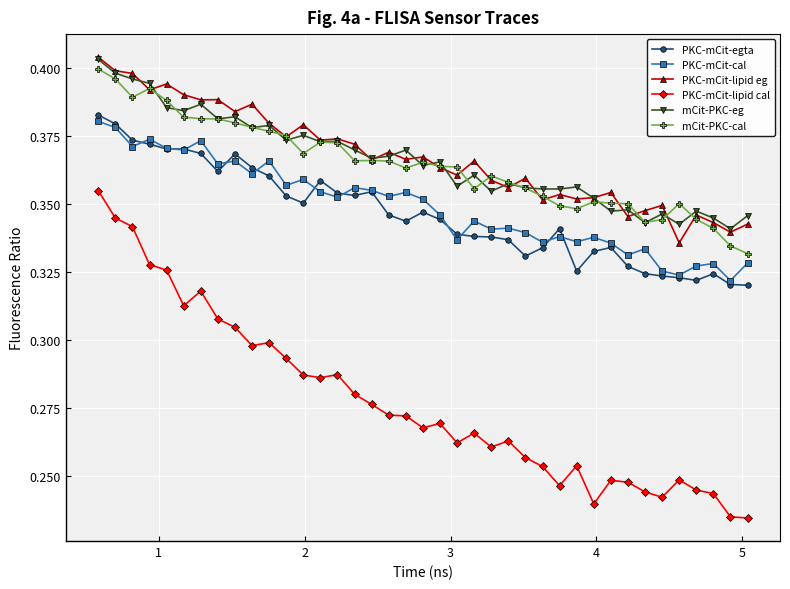

At how many categories does at least one series exceed 0?

39